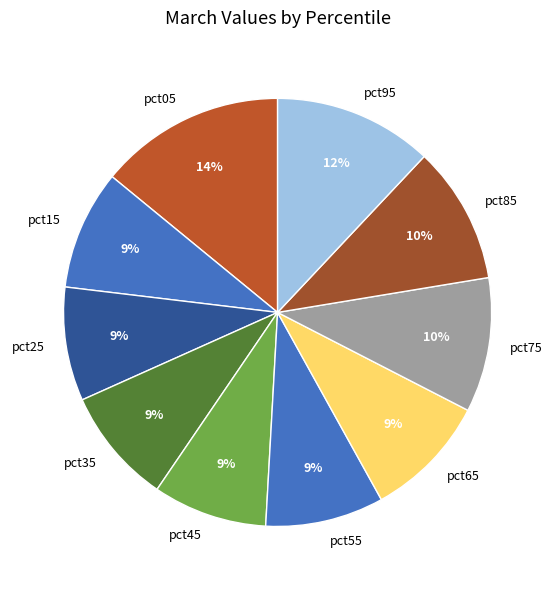

Combined, do pct15 and pct35 account for over 50%?

No